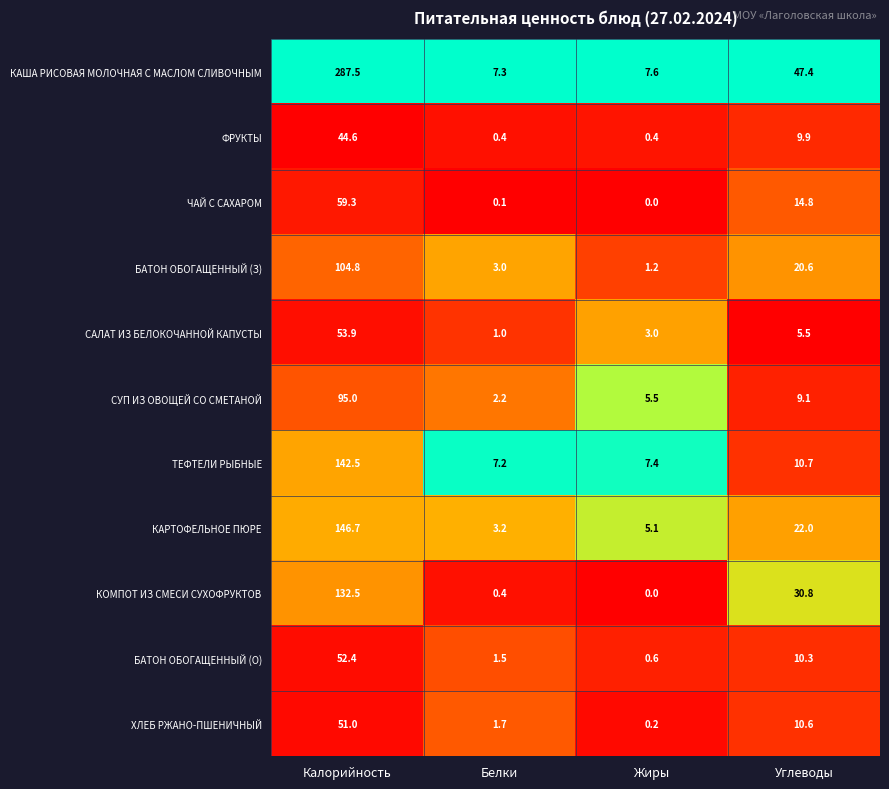

What is the difference between the maximum and minimum values in the СУП ИЗ ОВОЩЕЙ СО СМЕТАНОЙ series?

92.8